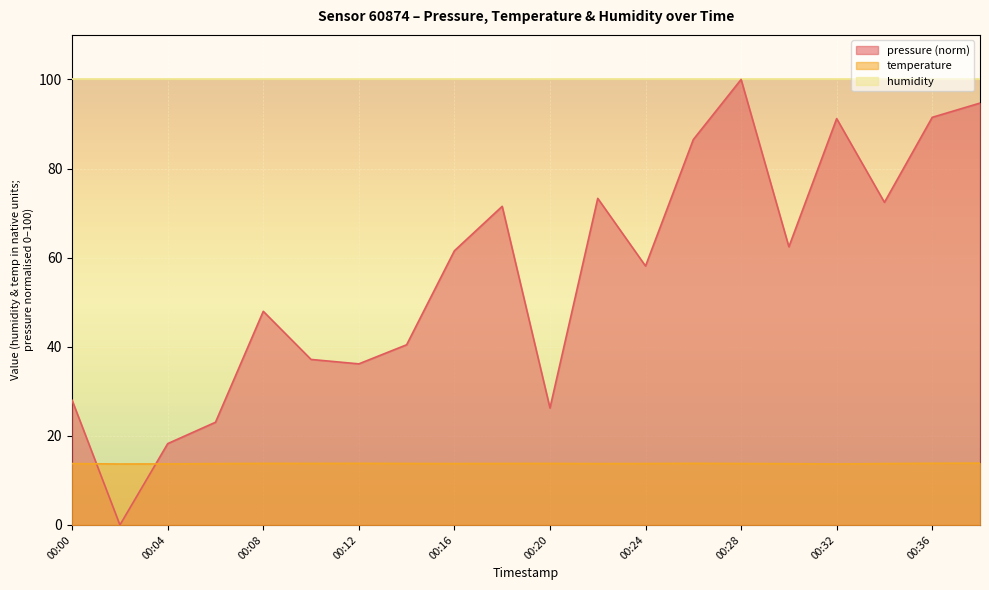

Which has a higher value, 00:10 or 00:20?

00:10